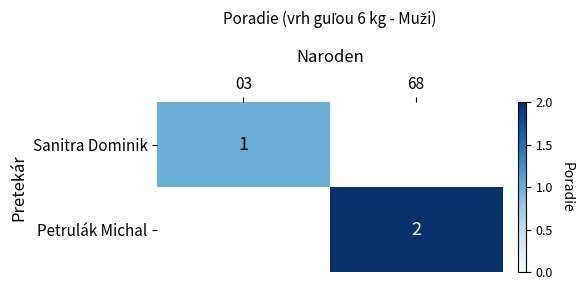

Is it true that Sanitra Dominik equals 2 at 03?

False